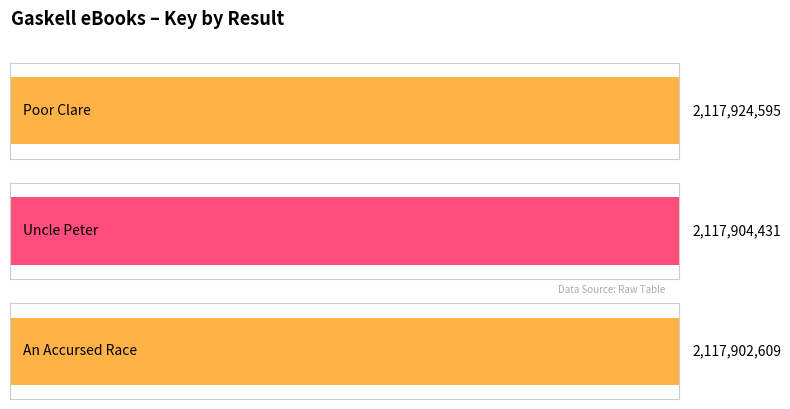

What is the difference between the maximum and minimum values?

21986